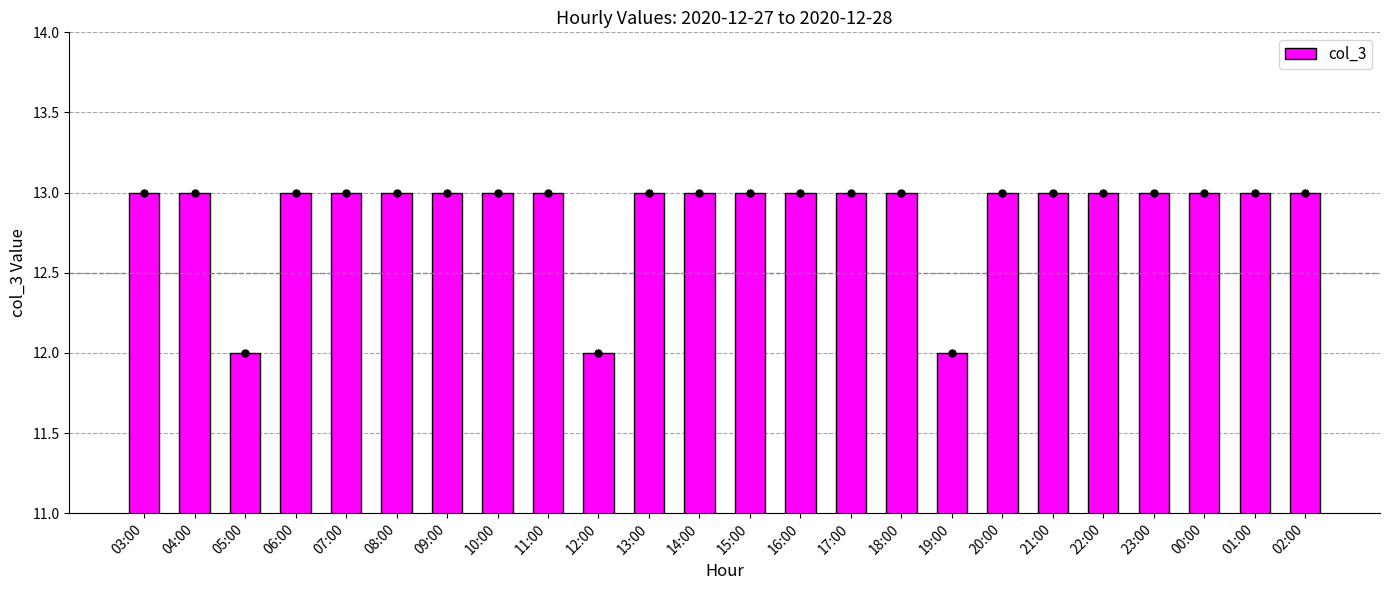

The chart shows a value of 4 at 17:00. True or false?

False